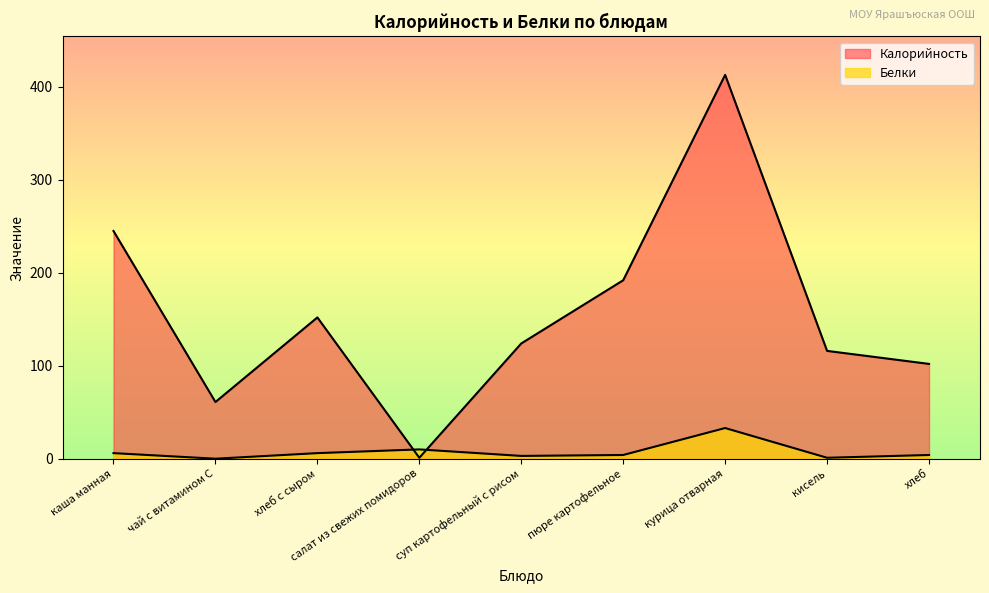

Reading left to right, extract all data points from this chart.

Калорийность: каша манная=245	чай с витамином С=61	хлеб с сыром=152	салат из свежих помидоров=1	суп картофельный с рисом=124	пюре картофельное=192	курица отварная=413	кисель=116	хлеб=102
Белки: каша манная=6	чай с витамином С=0	хлеб с сыром=6	салат из свежих помидоров=10	суп картофельный с рисом=3	пюре картофельное=4	курица отварная=33	кисель=1	хлеб=4